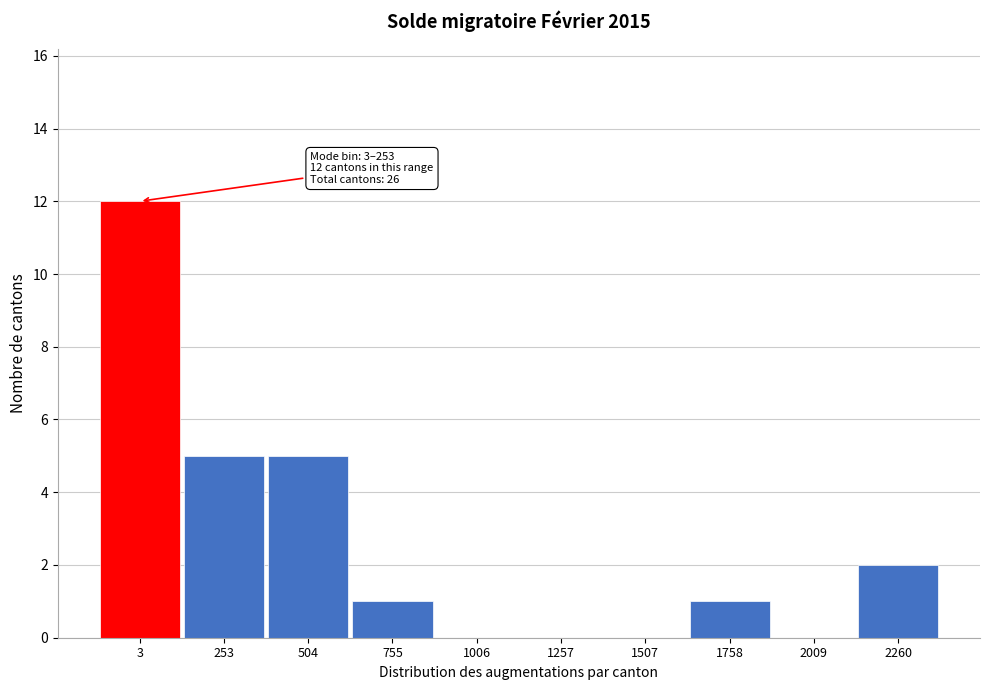

Reading left to right, what are all the values shown in this chart?

3=12	253=5	504=5	755=1	1006=0	1257=0	1507=0	1758=1	2009=0	2260=2